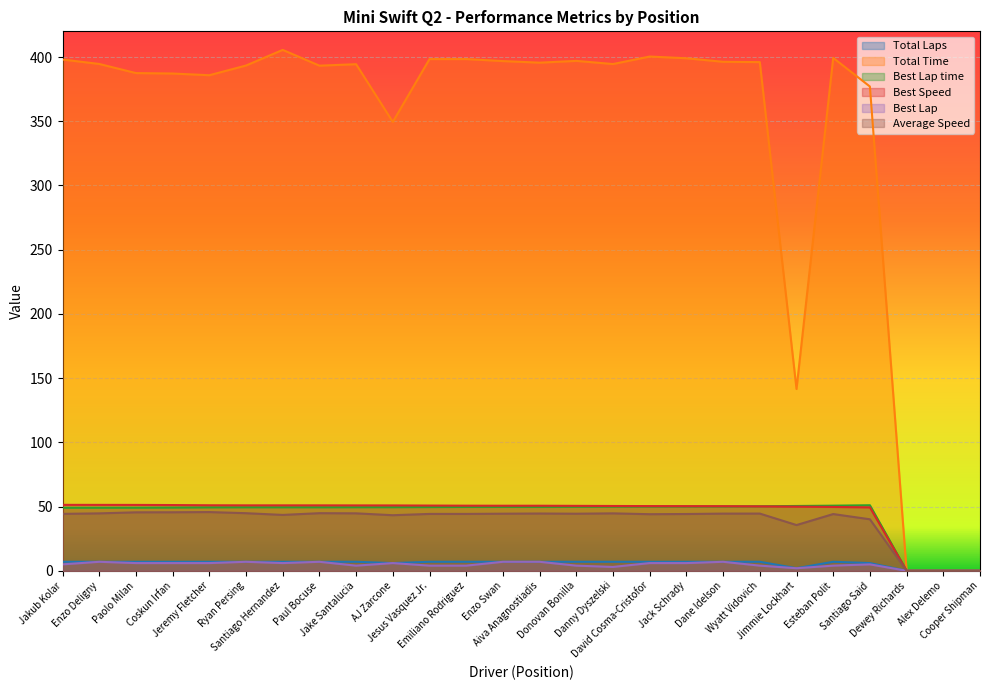

Does the chart display data point markers on the line(s)?

No